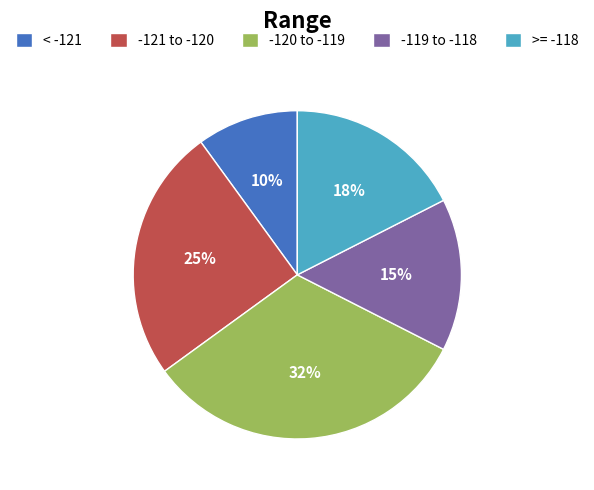

Does any single category account for the majority?

No